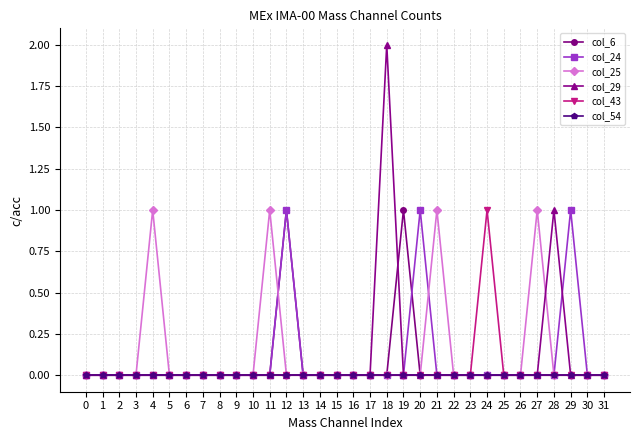

What is the value of the col_6 point at the 13th from the left?

1